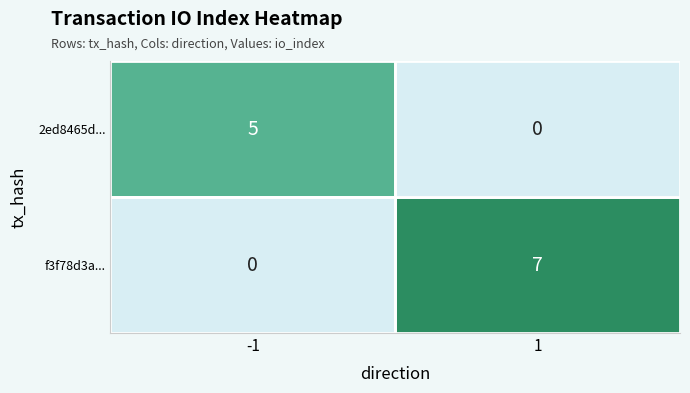

Is the value of 2ed8465d... at -1 greater than the value of f3f78d3a... at 1?

No